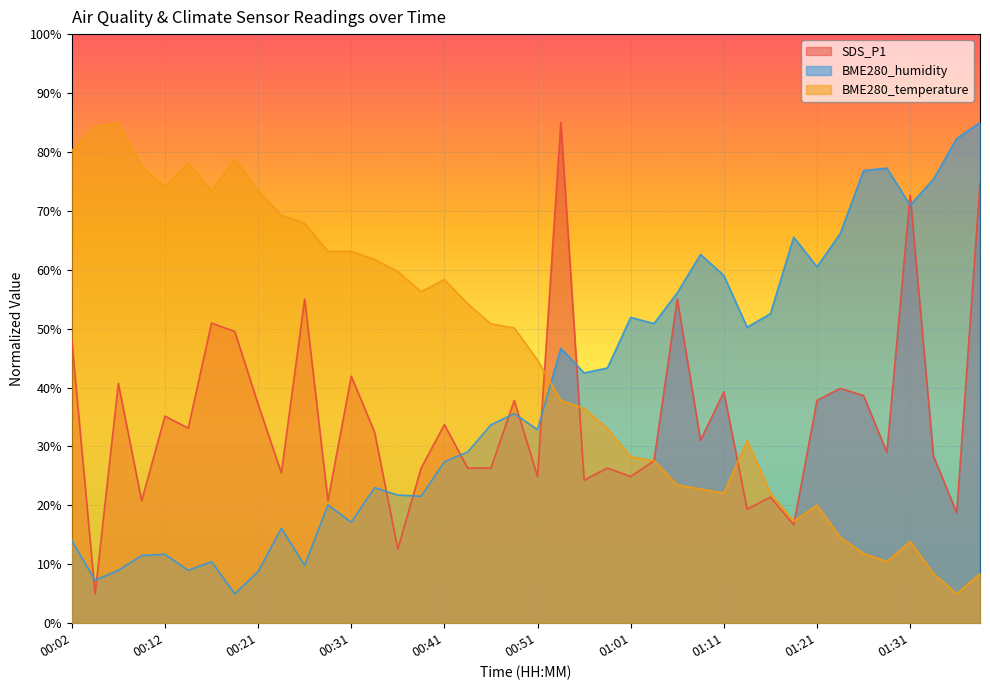

What are all the series names shown in the legend?

SDS_P1, BME280_humidity, BME280_temperature